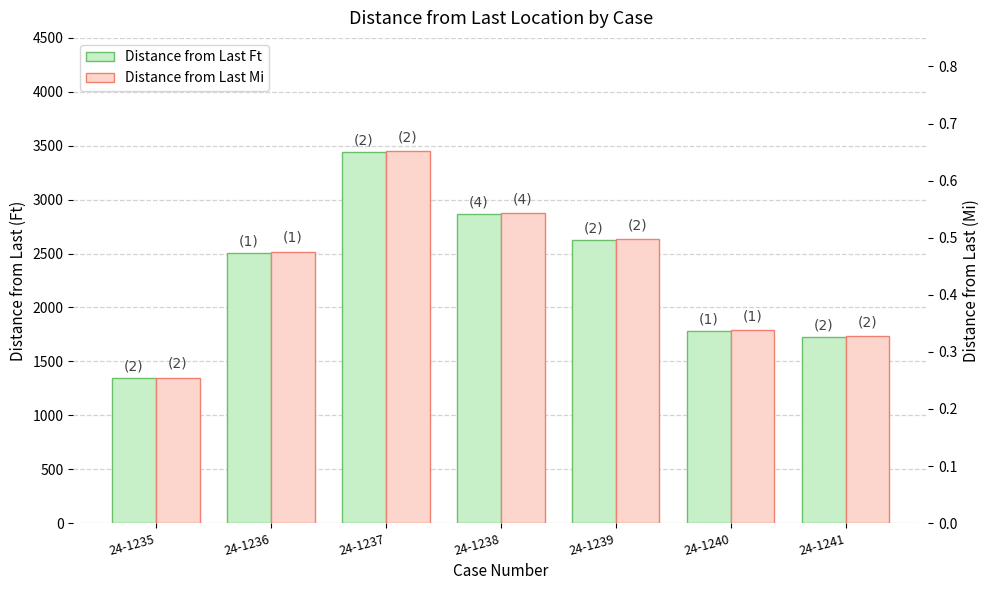

Reading left to right, transcribe all the data shown in this chart.

Distance from Last Ft: 1346.3	2509.6	3441.5	2869.7	2625.0	1786.2	1726.7
Distance from Last Mi: 0.3	0.5	0.7	0.5	0.5	0.3	0.3